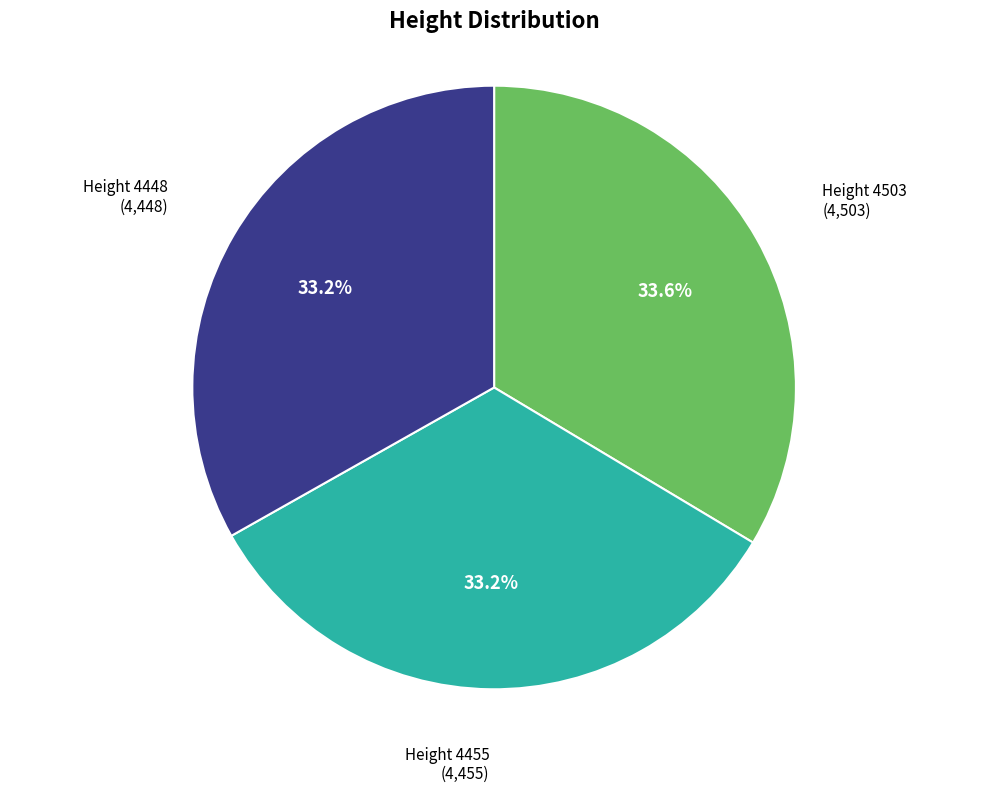

Does any single category account for the majority?

No